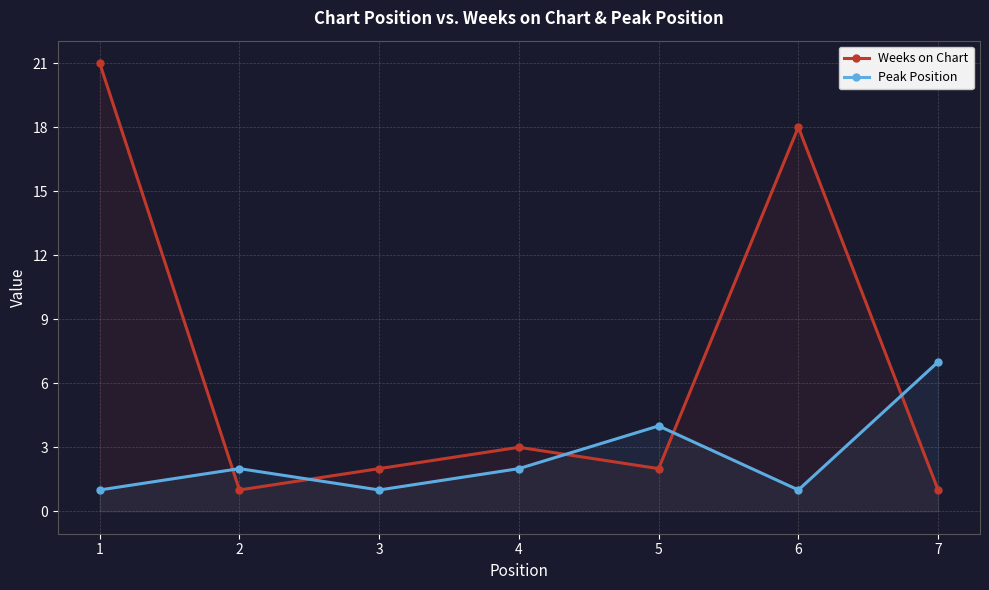

What are all the series names shown in the legend?

Weeks on Chart, Peak Position